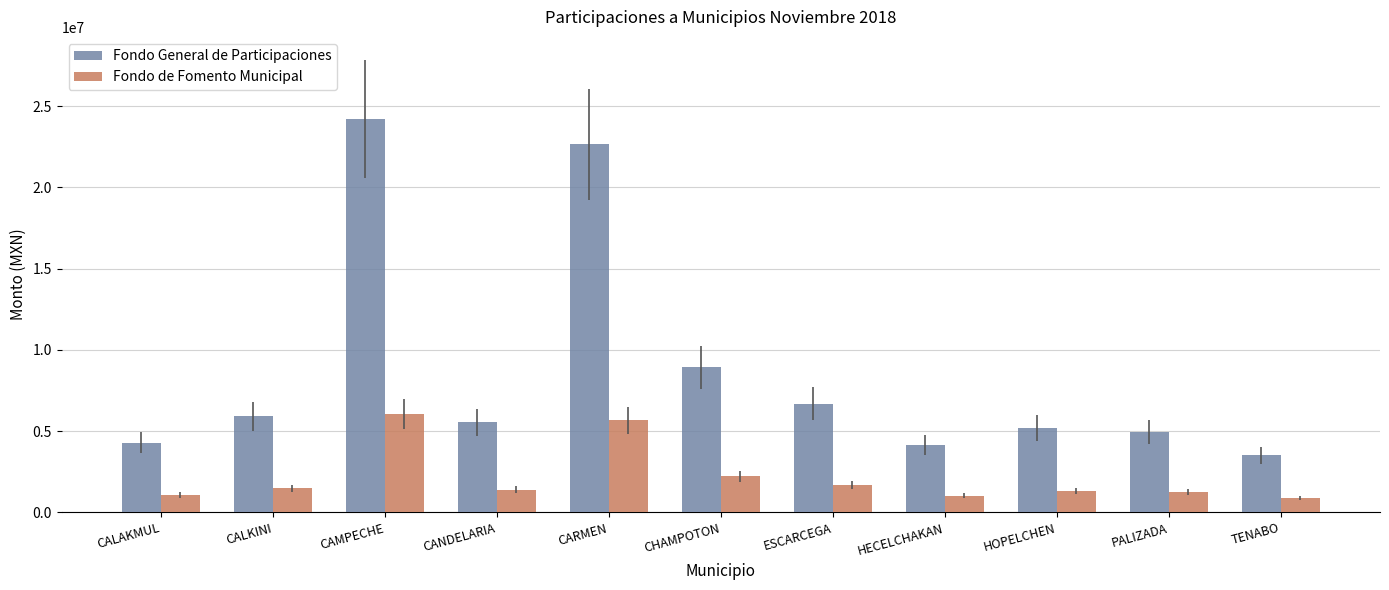

At HECELCHAKAN, list the series in order from smallest to largest.

Fondo de Fomento Municipal, Fondo General de Participaciones